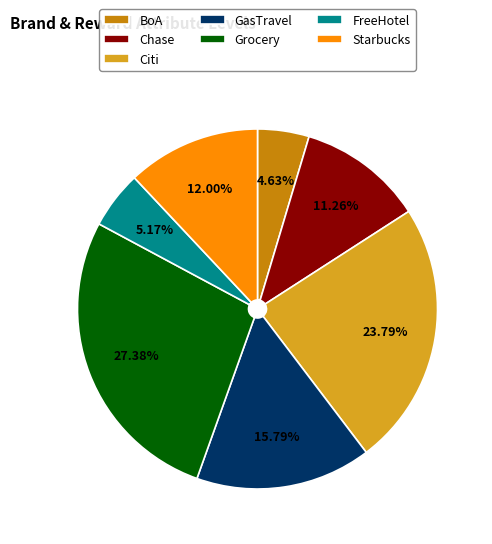

To the nearest percent, what percentage of the pie is FreeHotel?

5%